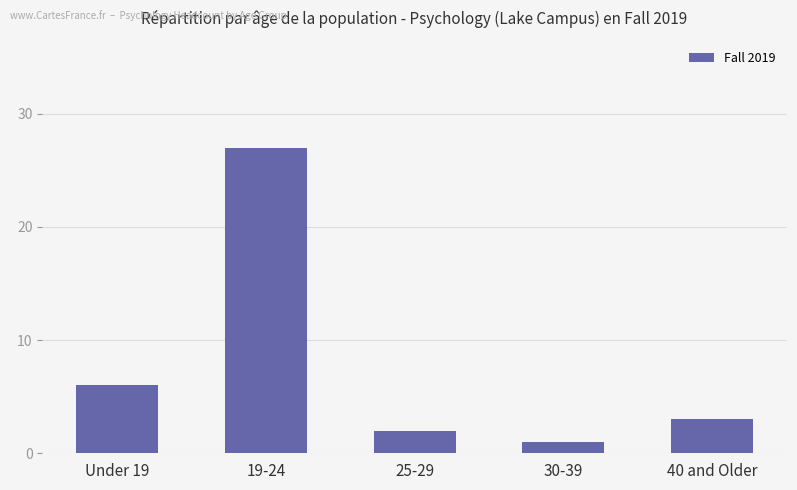

At which category does the chart reach its minimum across all series?

30-39